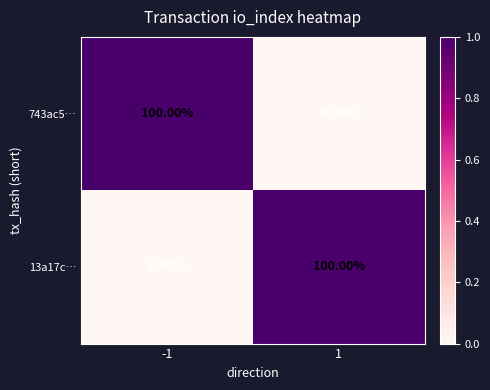

At 1, list the series in order from largest to smallest.

13a17c…, 743ac5…